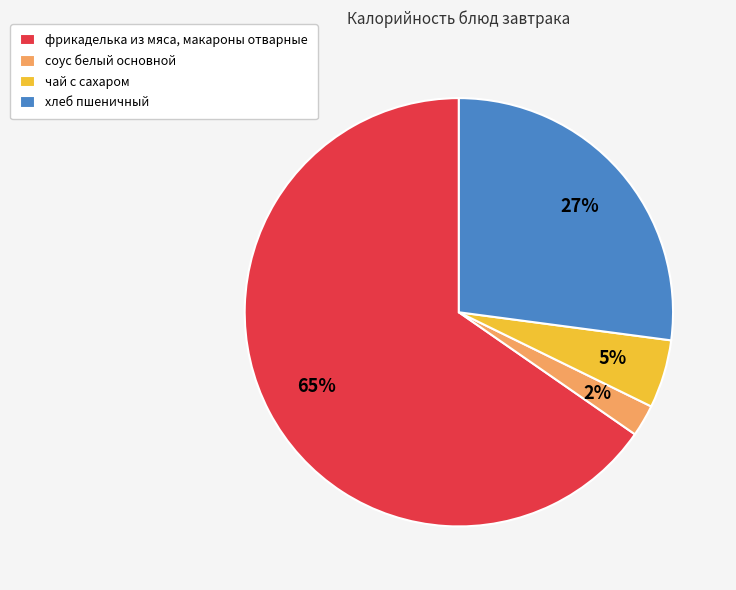

Which has a higher value, чай с сахаром or фрикаделька из мяса, макароны отварные?

фрикаделька из мяса, макароны отварные